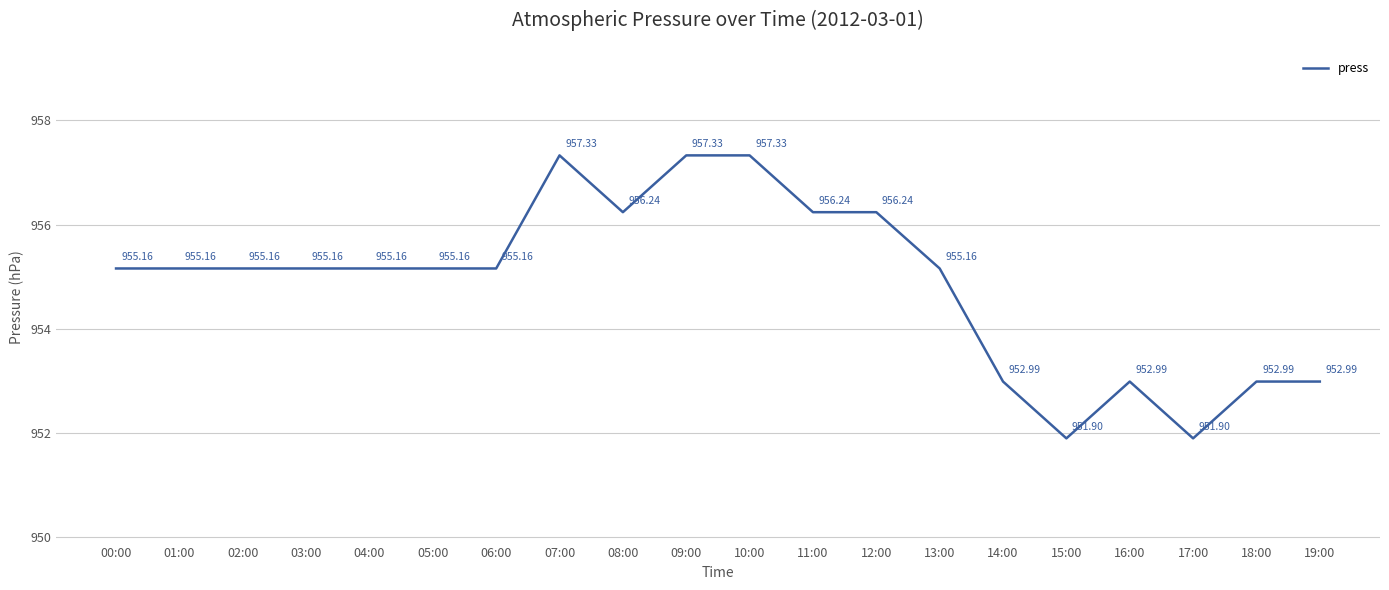

The value at 15:00 is 951.9. True or false?

True